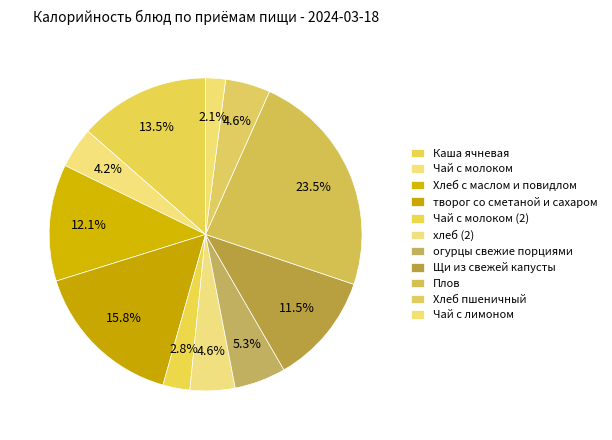

The хлеб (2) slice represents 5% of the pie. True or false?

True